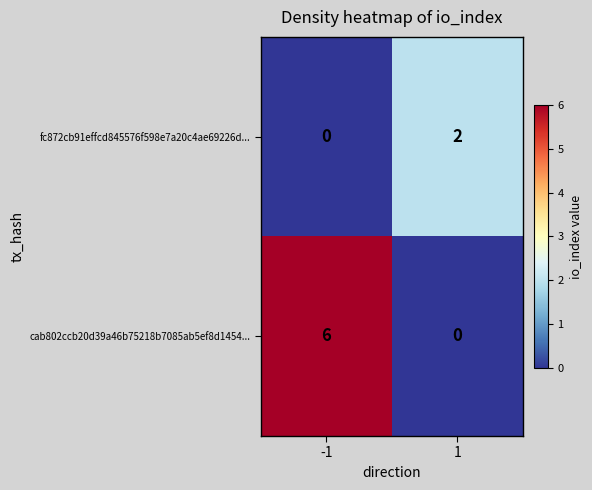

Reading left to right, extract all data points from this chart.

fc872cb91effcd845576f598e7a20c4ae69226d...: 0	2
cab802ccb20d39a46b75218b7085ab5ef8d1454...: 6	0